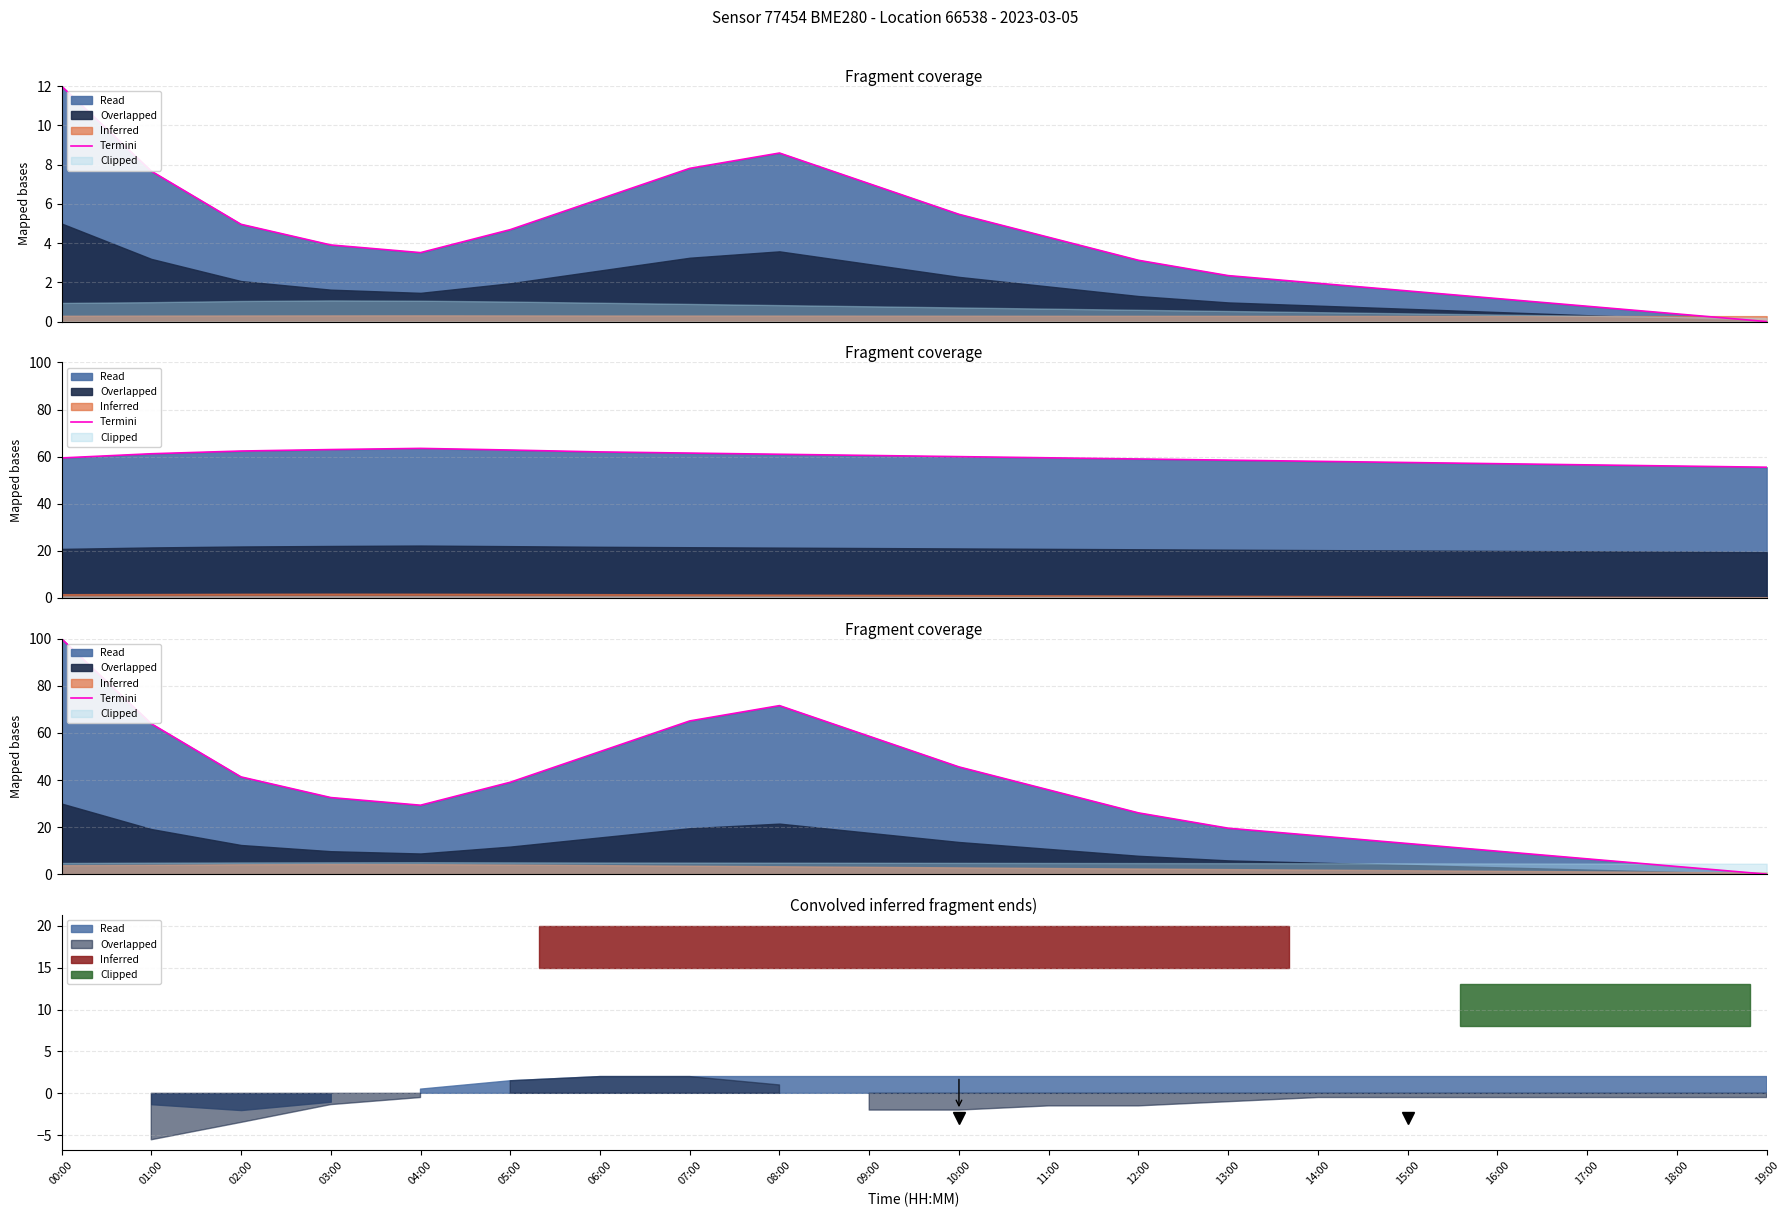

What is the label of the 6th point from the left?

05:00